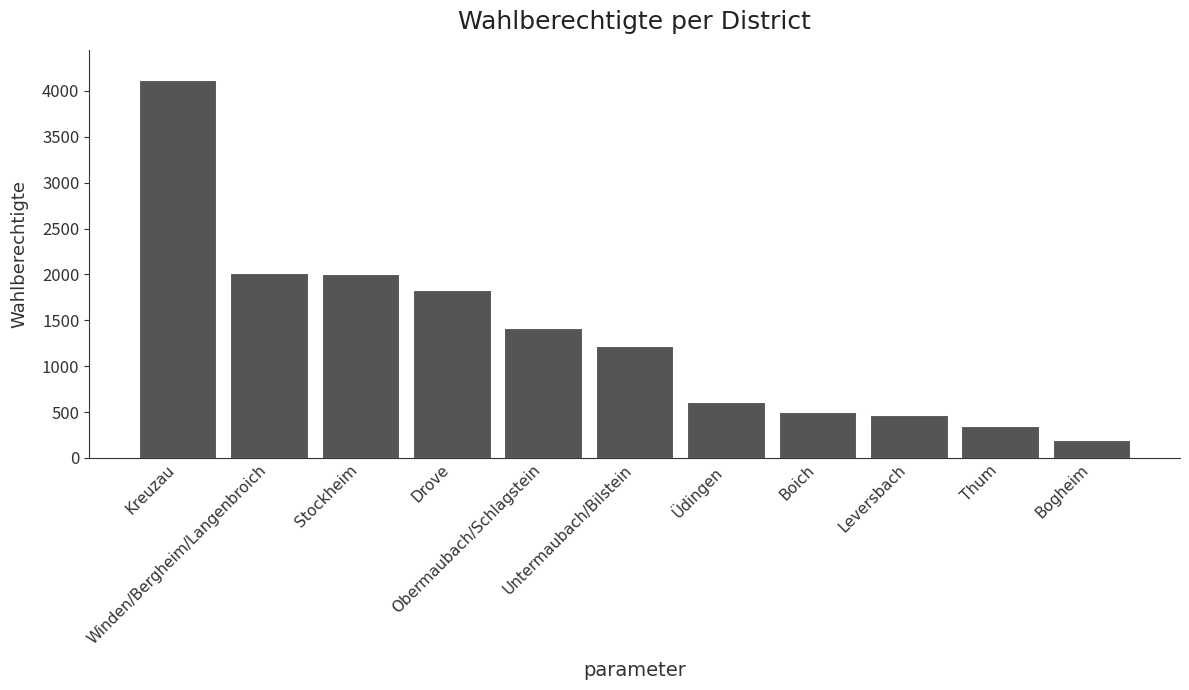

True or false: the data shows 1079 at Drove.

False